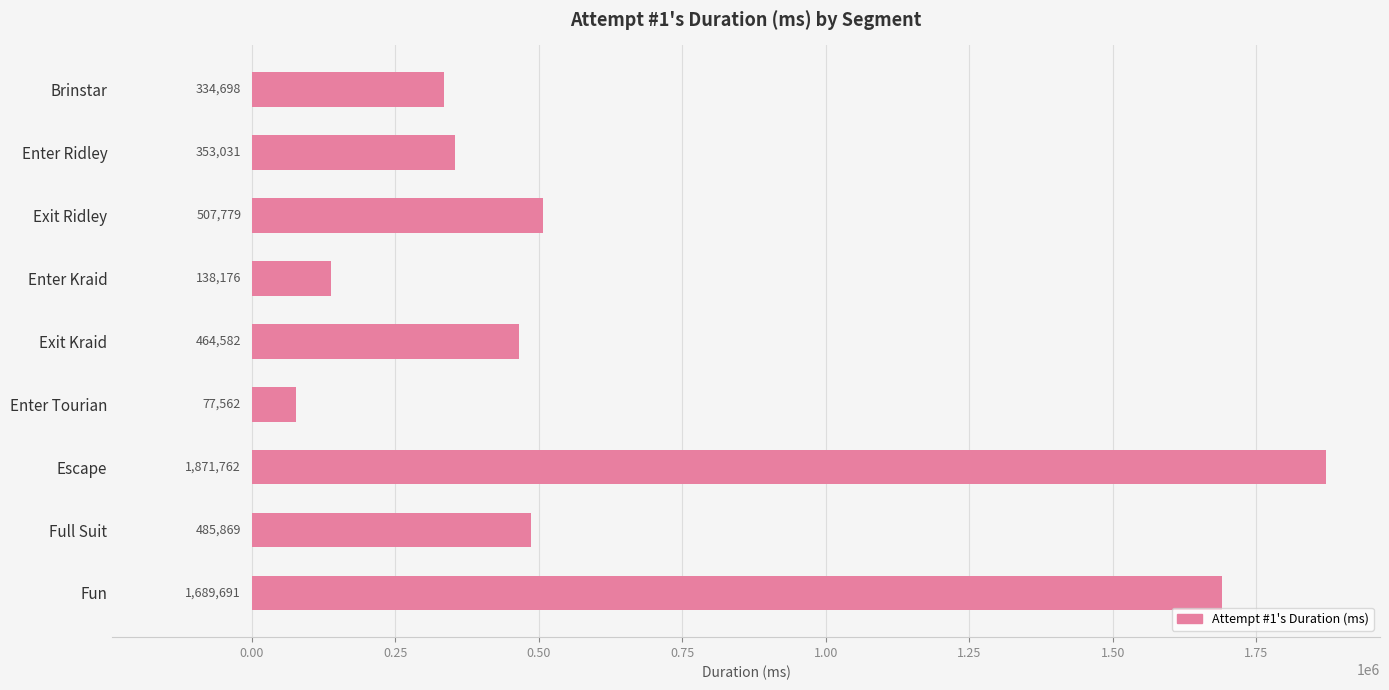

What is the difference between the second highest and minimum values?

1612129